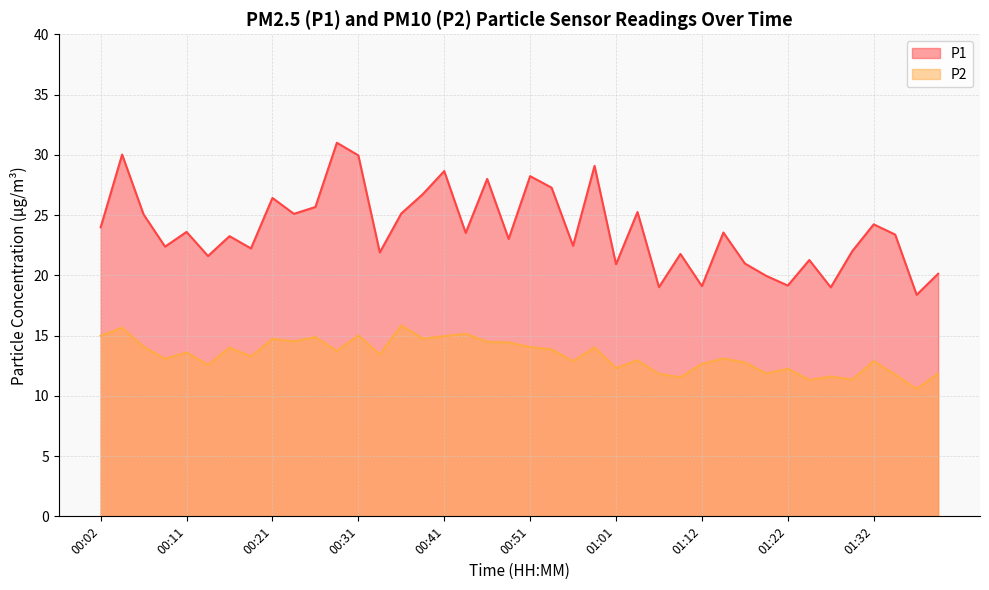

What is the label of the 33rd point from the right?

00:19